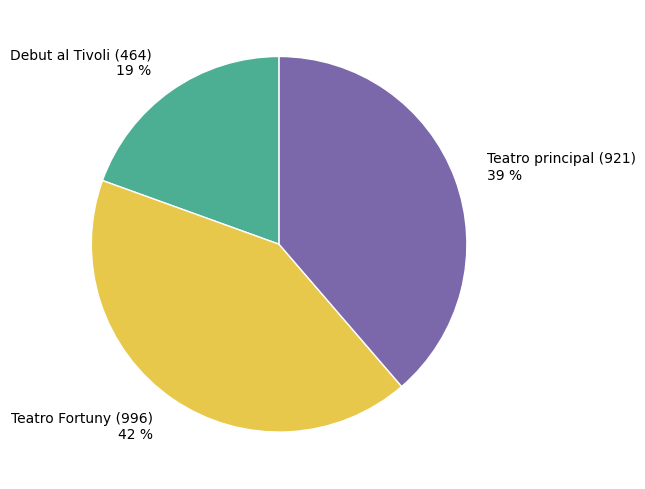

Do Teatro Fortuny (996) and Teatro principal (921) together represent more than half of the pie?

Yes